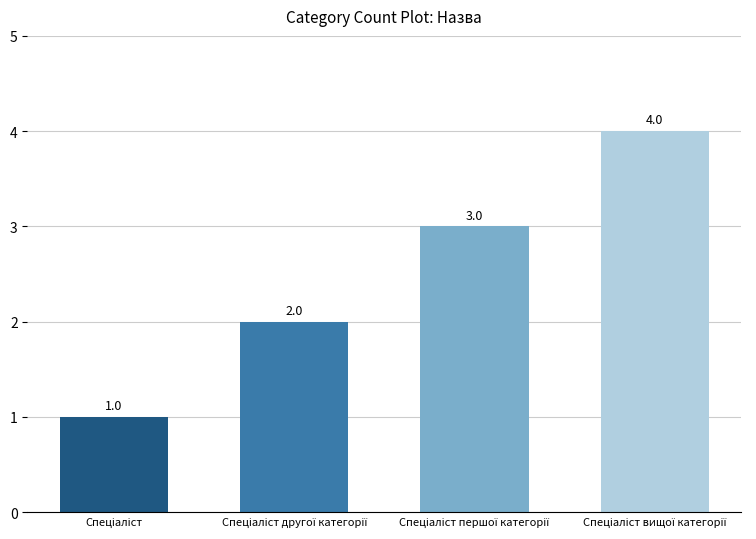

What is the sum of all values?

10